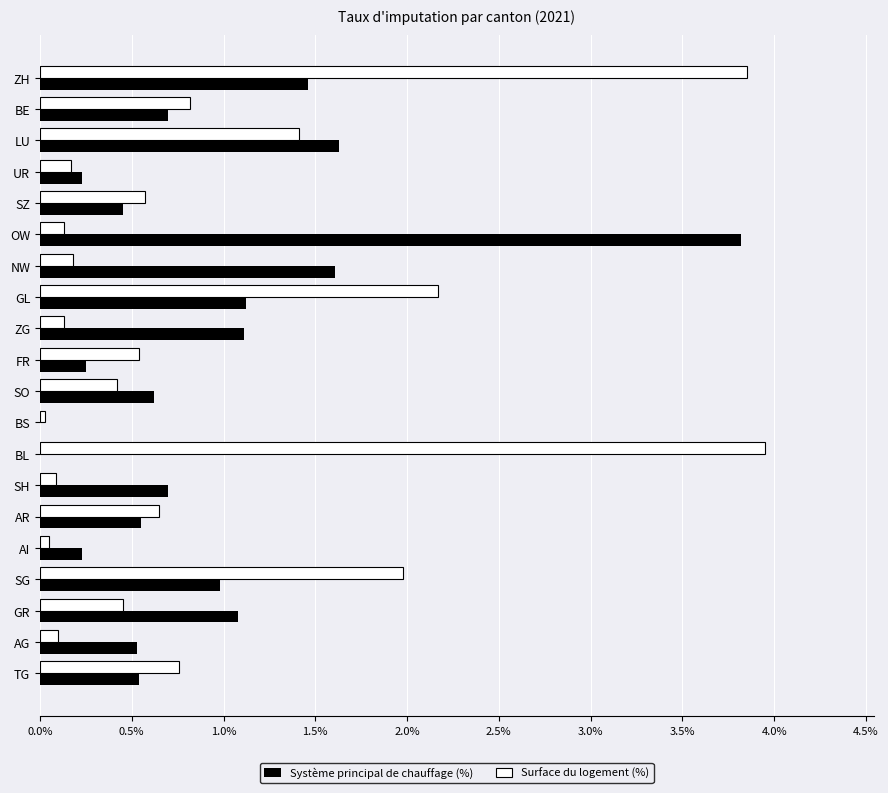

Which category has the highest value in the Surface du logement (%) series?

BL